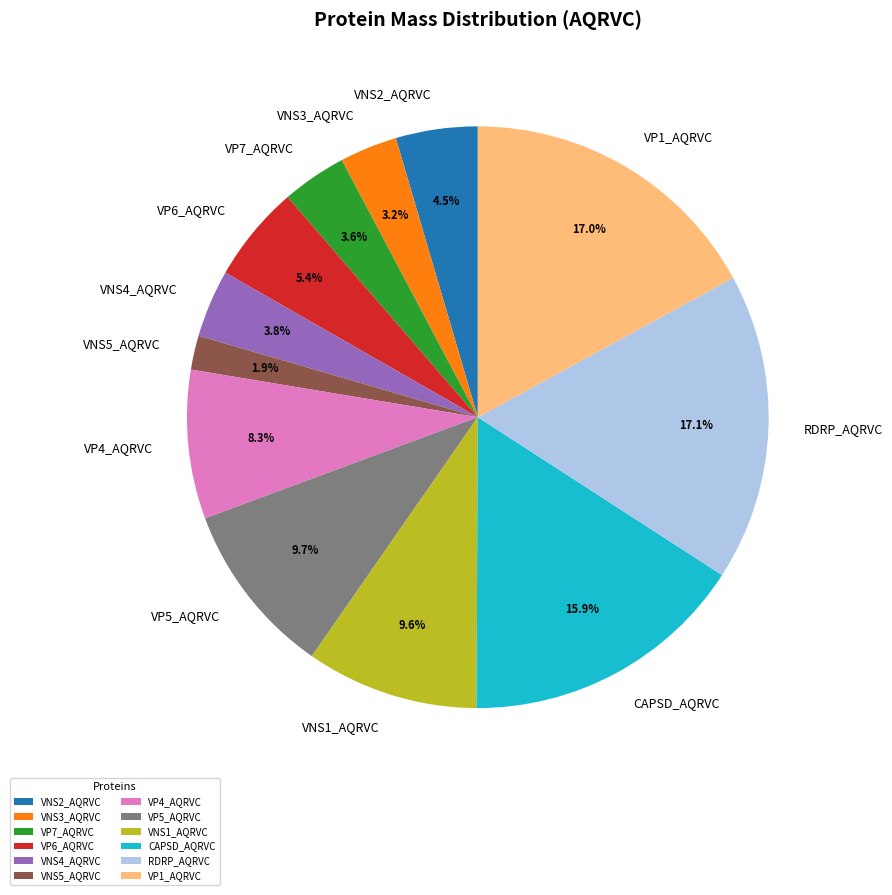

The VP6_AQRVC slice represents 5% of the pie. True or false?

True